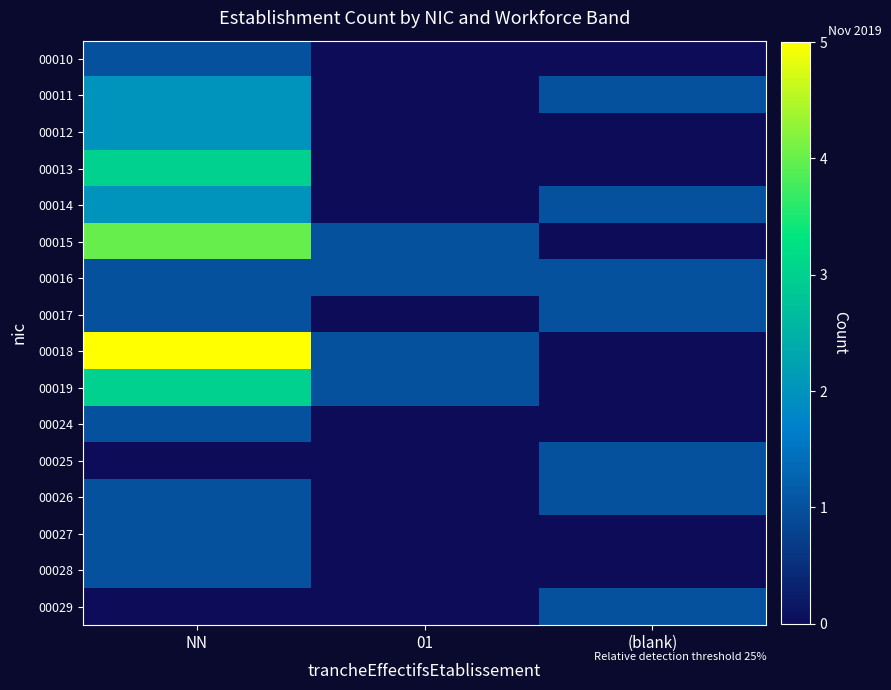

Reading left to right, extract all data points from this chart.

00010: NN=1	01=0	(blank)=0
00011: NN=2	01=0	(blank)=1
00012: NN=2	01=0	(blank)=0
00013: NN=3	01=0	(blank)=0
00014: NN=2	01=0	(blank)=1
00015: NN=4	01=1	(blank)=0
00016: NN=1	01=1	(blank)=1
00017: NN=1	01=0	(blank)=1
00018: NN=5	01=1	(blank)=0
00019: NN=3	01=1	(blank)=0
00024: NN=1	01=0	(blank)=0
00025: NN=0	01=0	(blank)=1
00026: NN=1	01=0	(blank)=1
00027: NN=1	01=0	(blank)=0
00028: NN=1	01=0	(blank)=0
00029: NN=0	01=0	(blank)=1